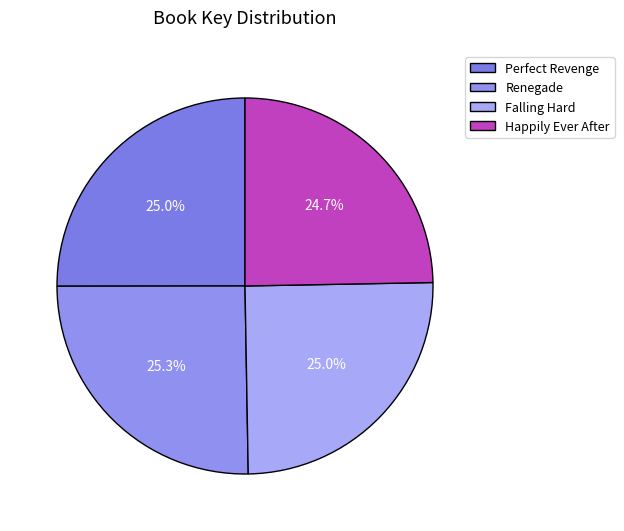

What percentage is the Happily Ever After slice, to the nearest percent?

25%